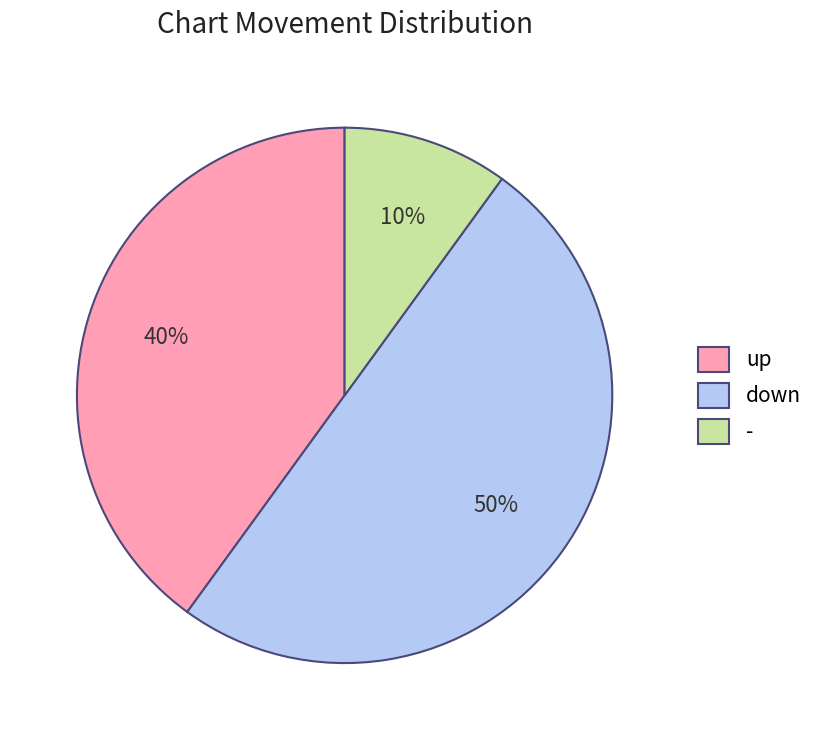

Is up the majority of the pie?

No